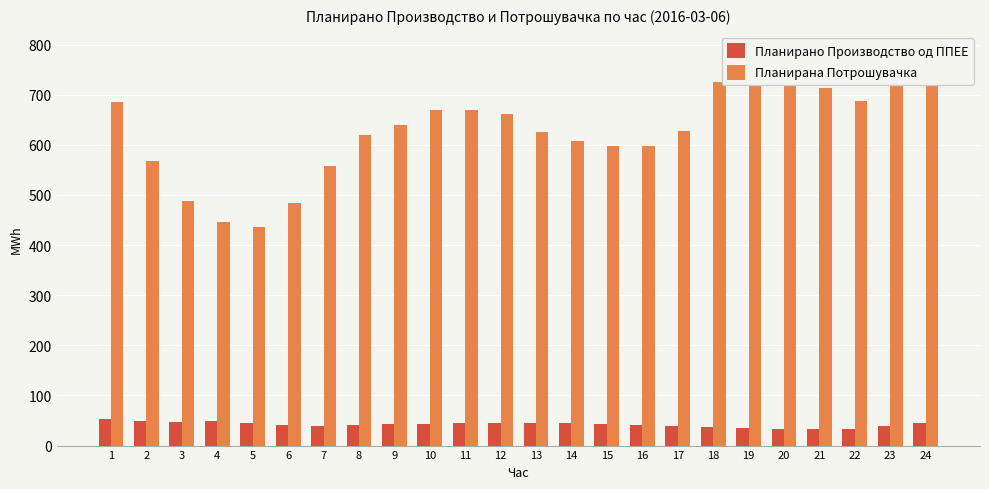

The value of Планирана Потрошувачка at 10 is 669.8. True or false?

True